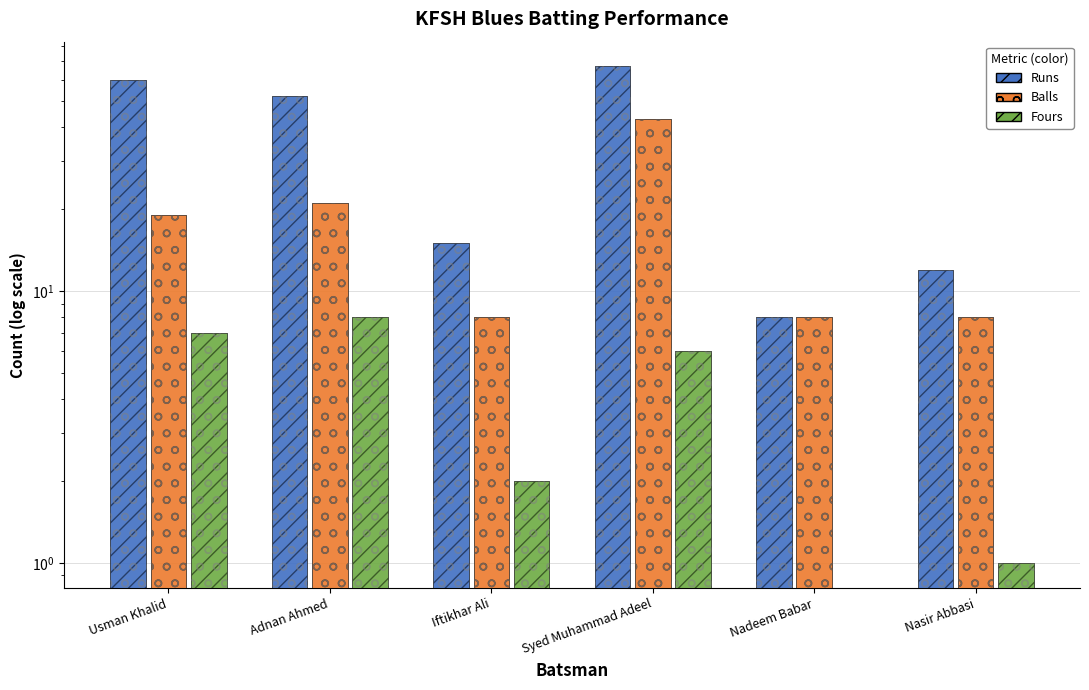

Reading left to right, extract all data points from this chart.

Runs: Usman Khalid=60	Adnan Ahmed=52	Iftikhar Ali=15	Syed Muhammad Adeel=67	Nadeem Babar=8	Nasir Abbasi=12
Balls: Usman Khalid=19	Adnan Ahmed=21	Iftikhar Ali=8	Syed Muhammad Adeel=43	Nadeem Babar=8	Nasir Abbasi=8
Fours: Usman Khalid=7	Adnan Ahmed=8	Iftikhar Ali=2	Syed Muhammad Adeel=6	Nadeem Babar=0	Nasir Abbasi=1